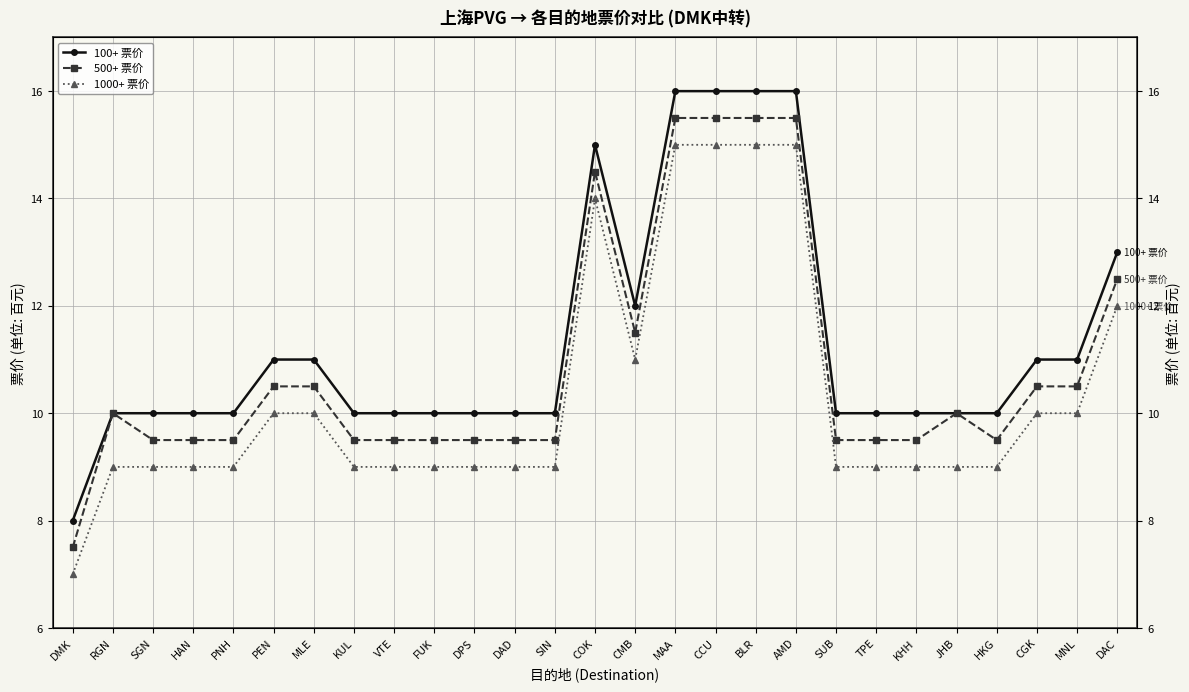

The value of 500+ 票价 at KHH is 9.5. True or false?

True